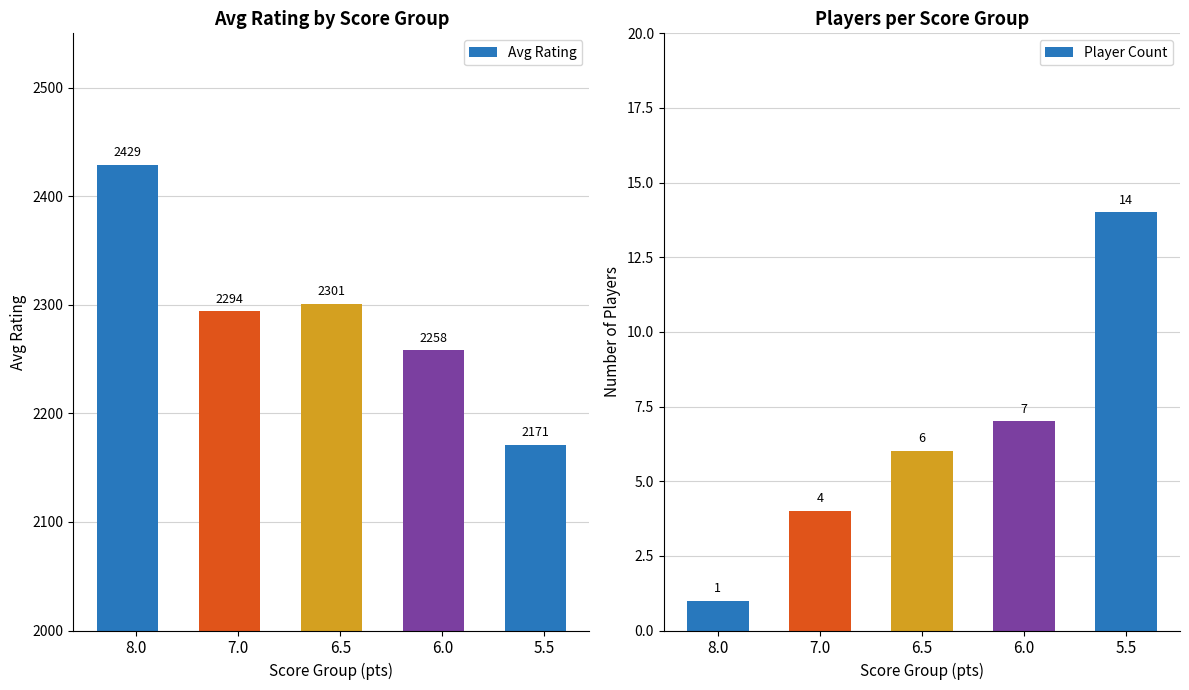

Rank the series by their average value, from lowest to highest.

Player Count, Avg Rating